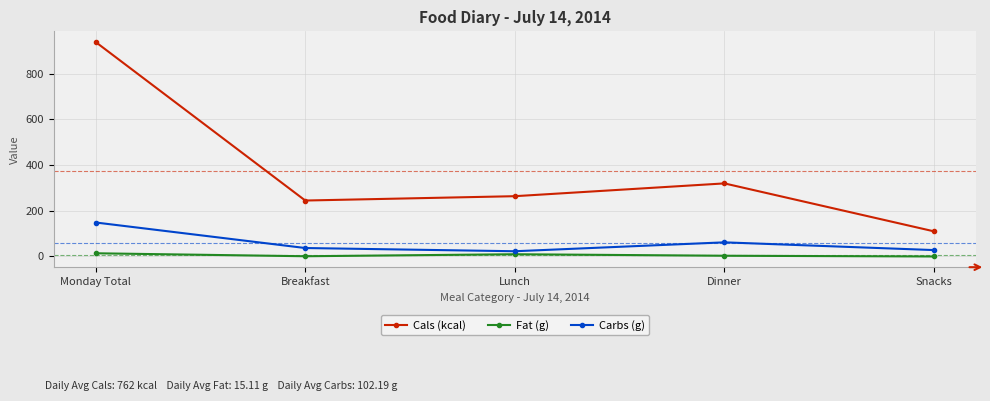

Which series has the widest spread of values?

Cals (kcal)